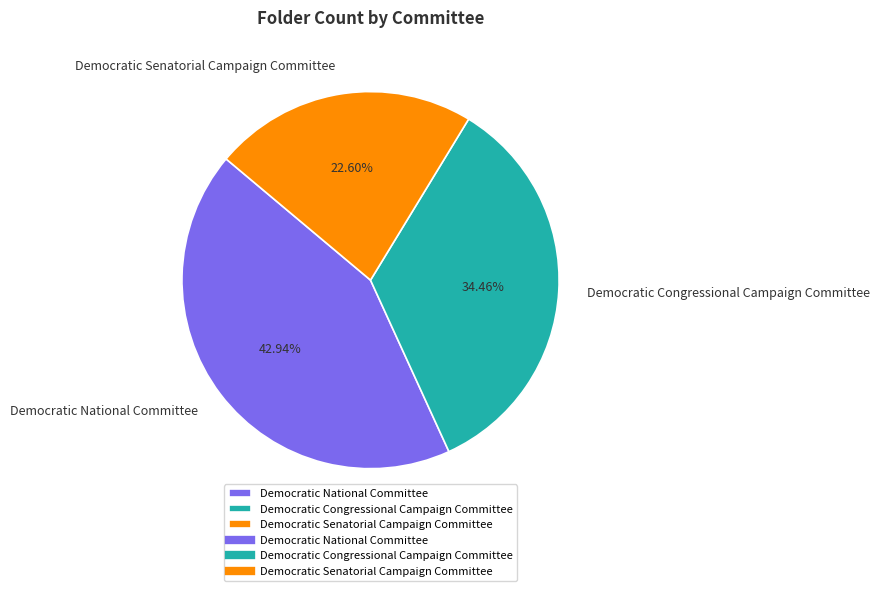

Which slice is the largest?

Democratic National Committee